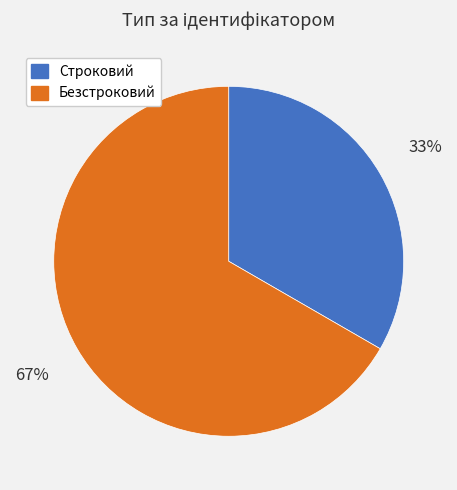

To the nearest percent, what portion does Строковий represent?

33%